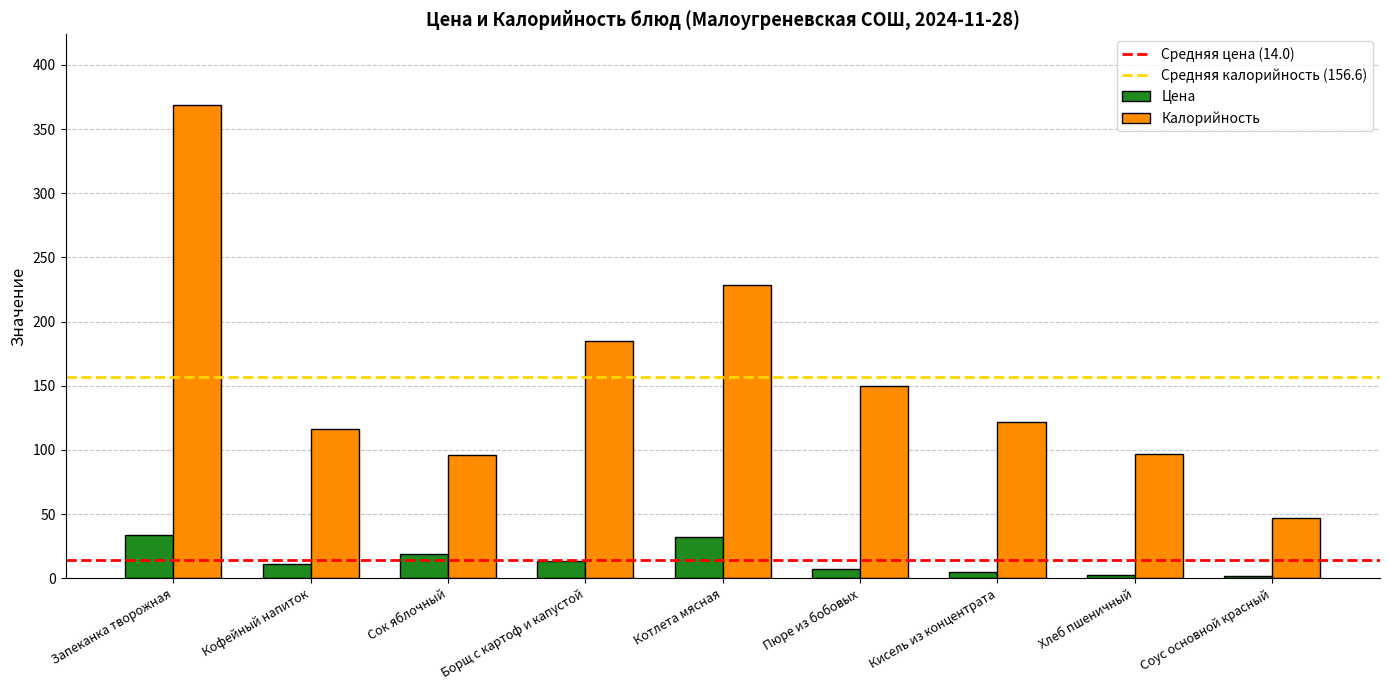

The value of Цена at Пюре из бобовых is 7.5. True or false?

True